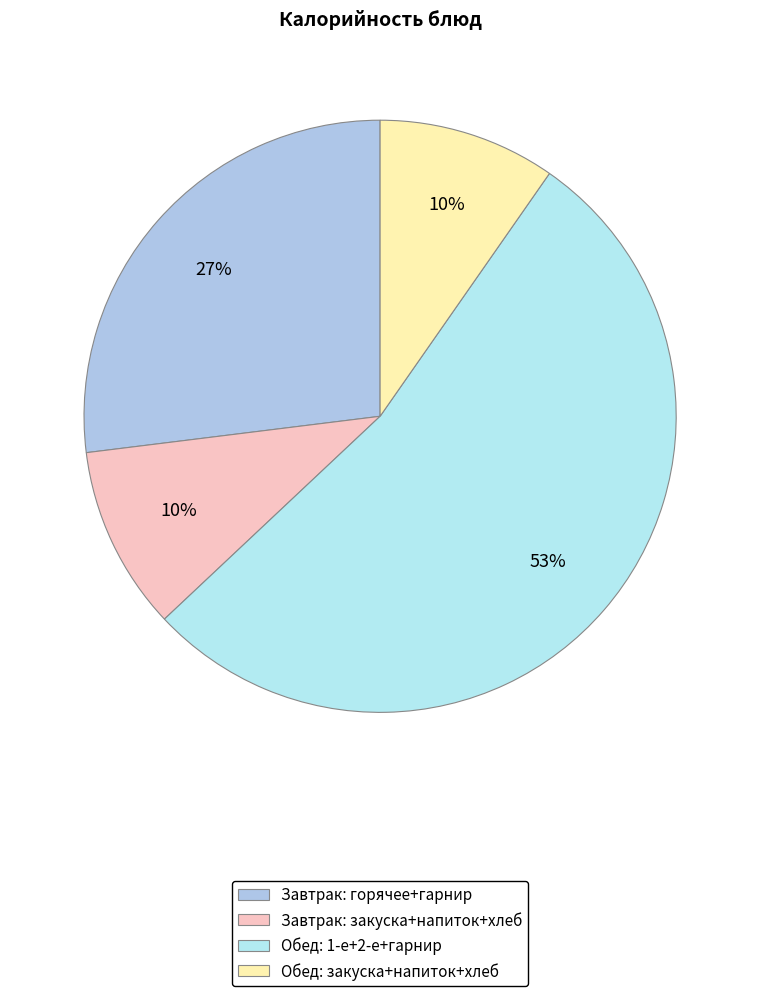

Count the number of slices in the pie.

4